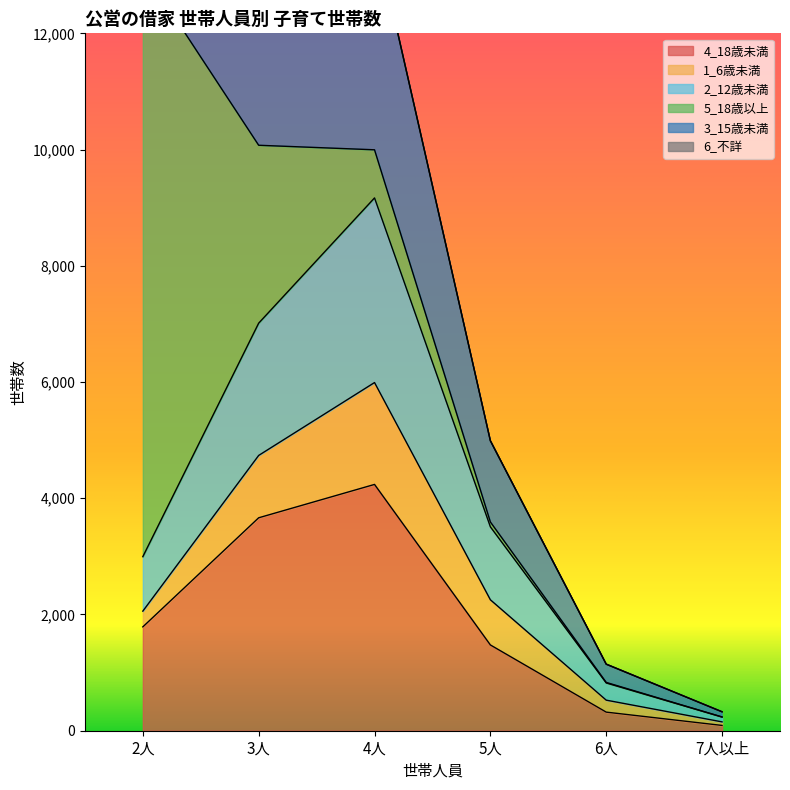

The value of 4_18歳未満 at 6人 is 320. True or false?

True